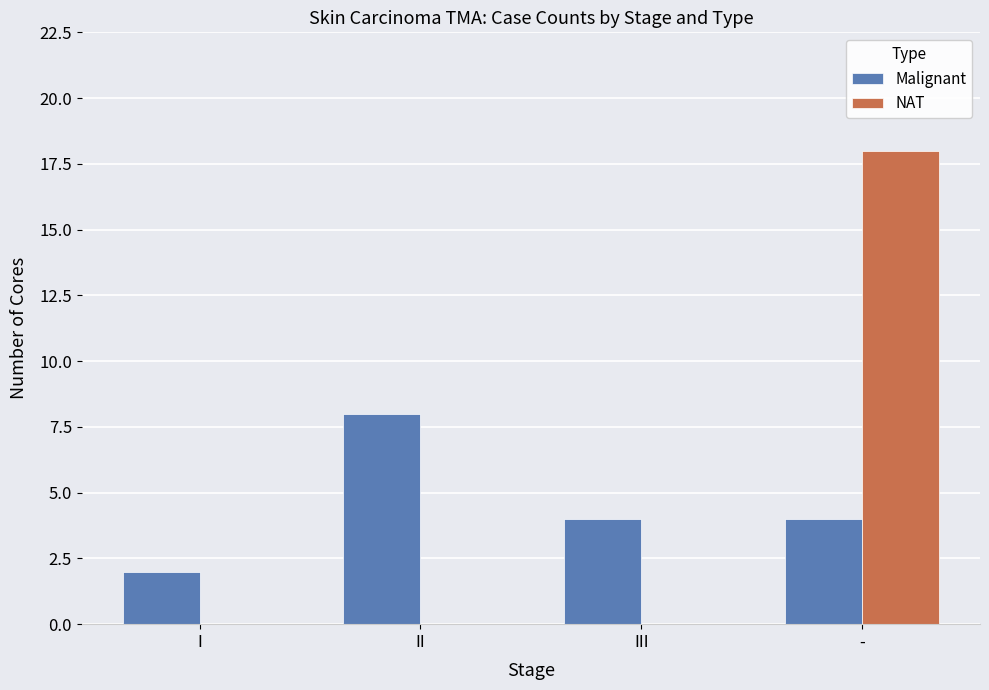

What is the sum of the Malignant values at - and II?

12